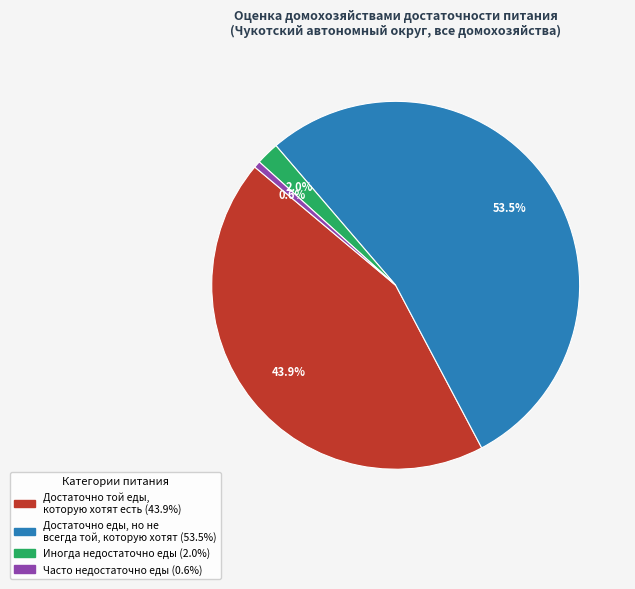

How many slices are in this pie chart?

4